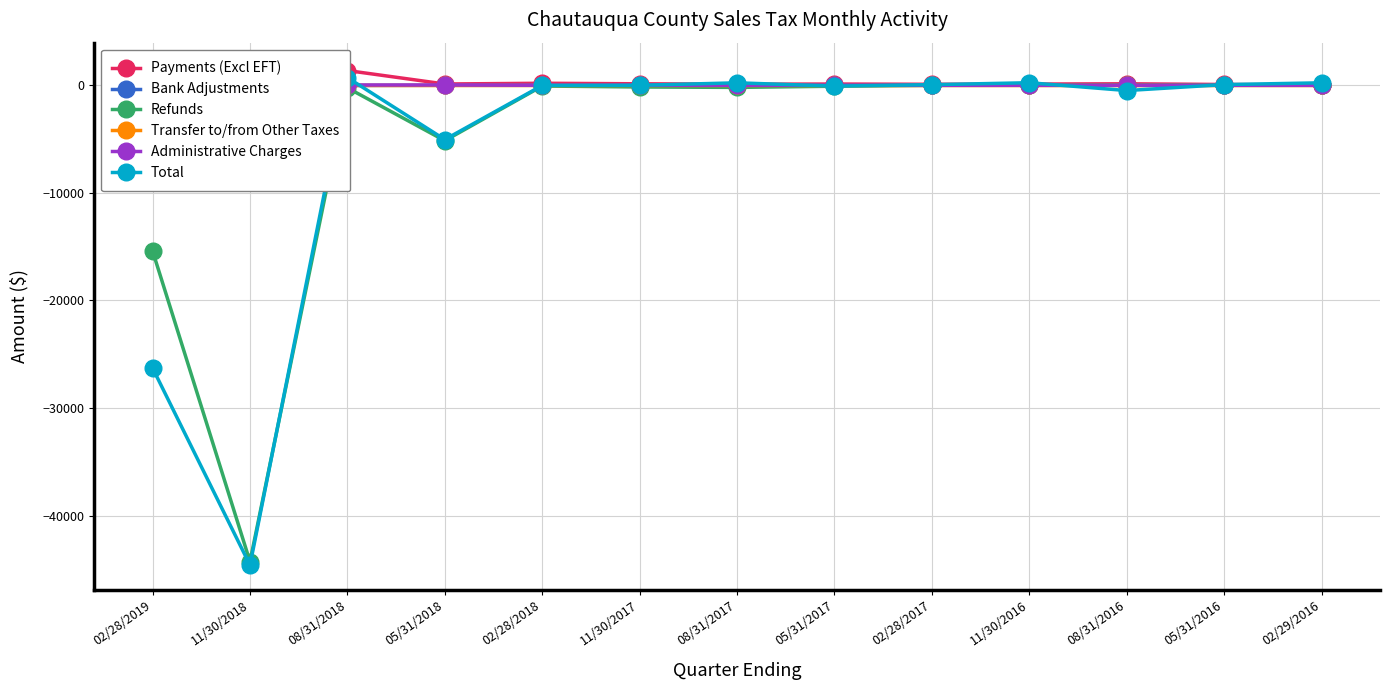

What is the label of the 9th point from the left?

02/28/2017